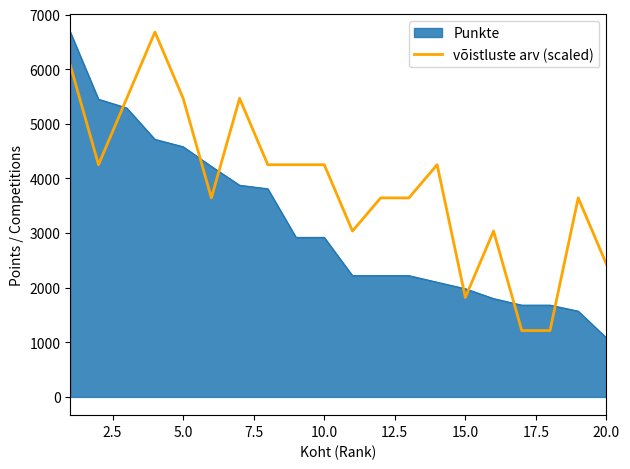

What is the difference between the maximum and minimum values in the võistluste arv (scaled) series?

5465.5